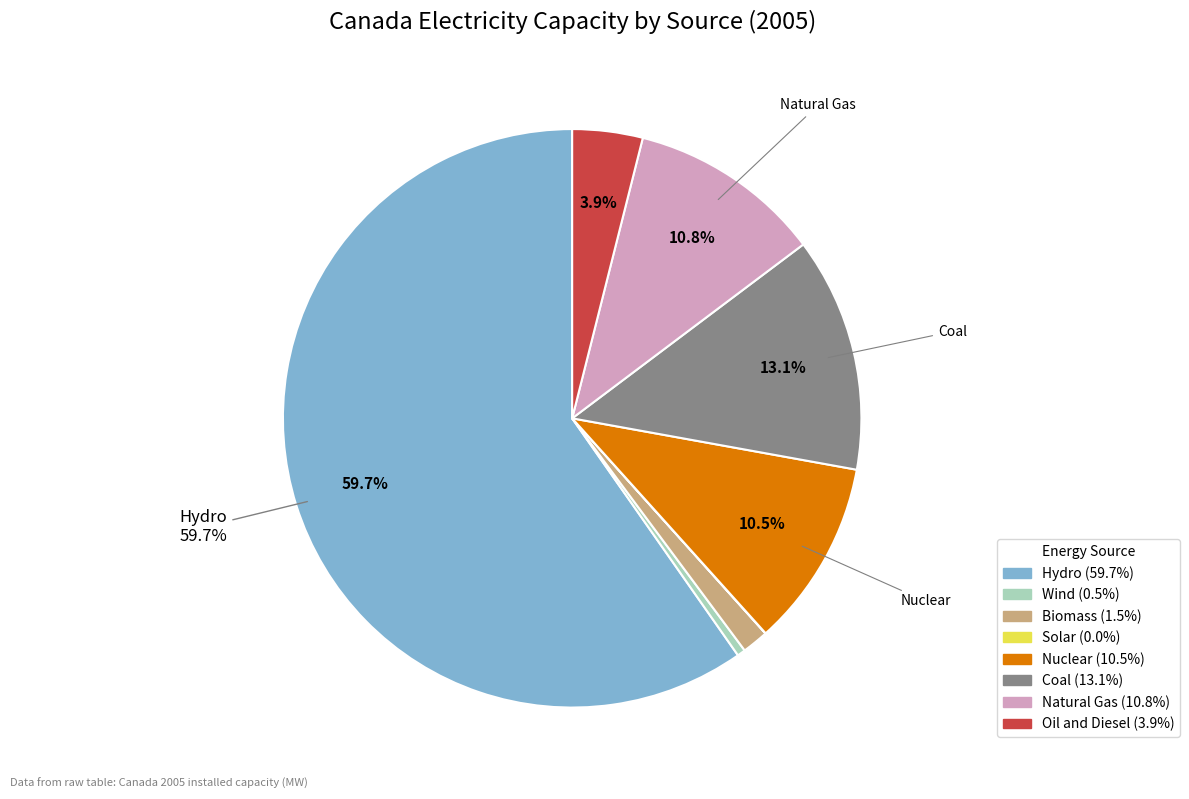

To the nearest percent, what is the difference between the largest and smallest slice percentages?

60%